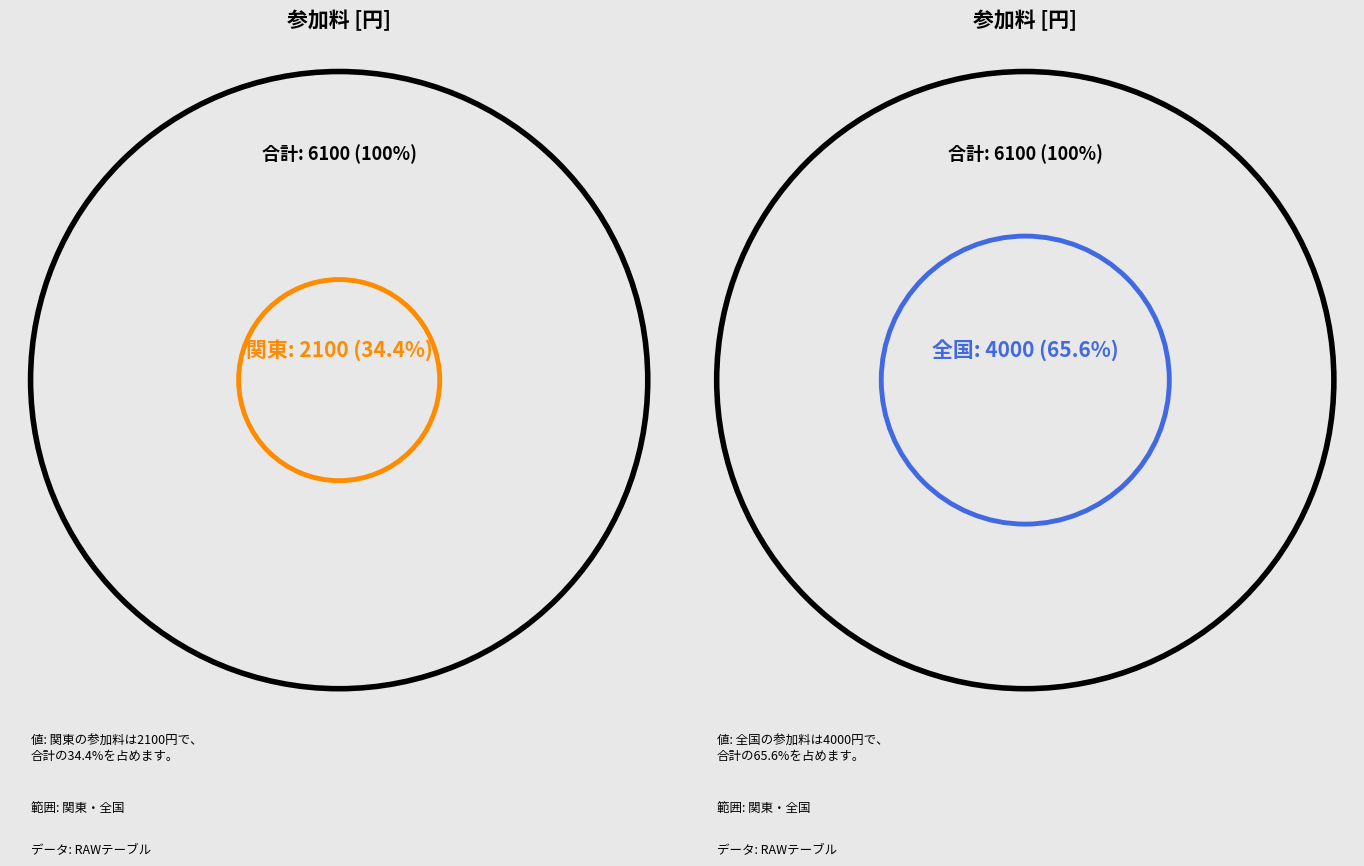

To the nearest percent, what percentage of the pie is 全国?

66%